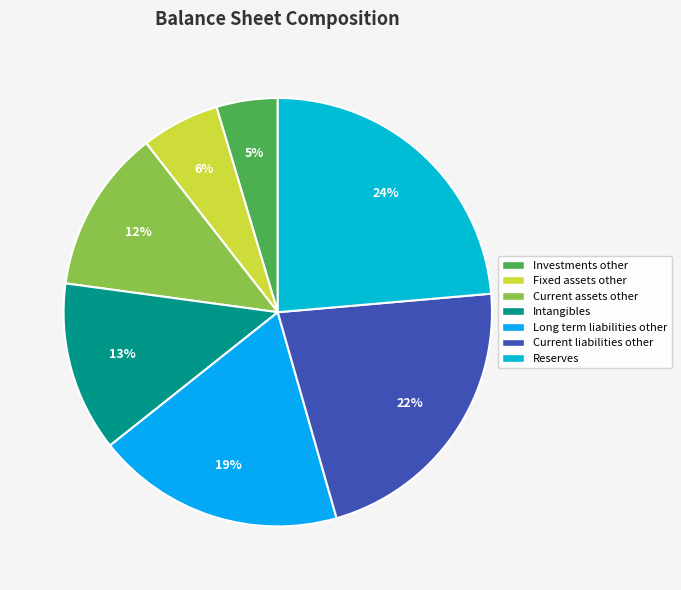

Which category has the smallest portion of the pie?

Investments other